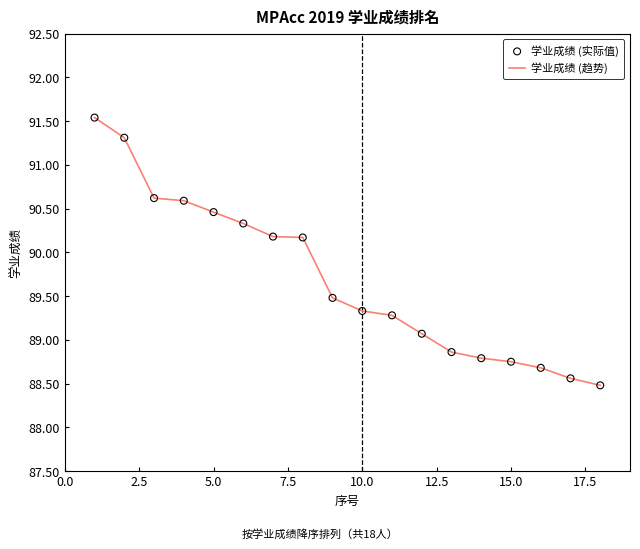

What is the greatest value displayed?

91.5